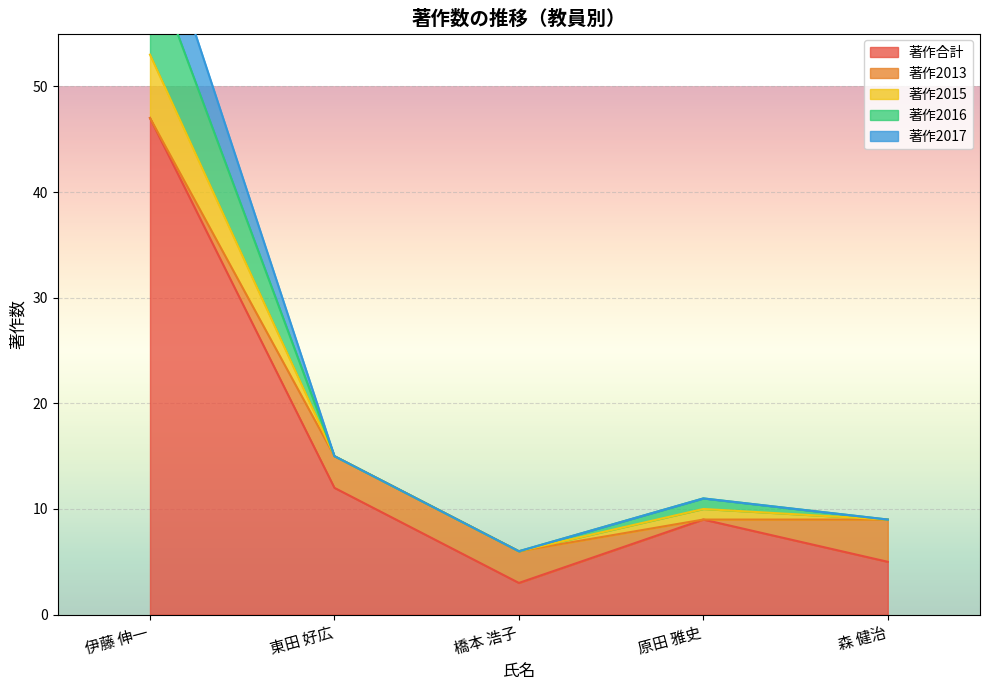

At which label does 著作合計 reach its minimum?

橋本 浩子